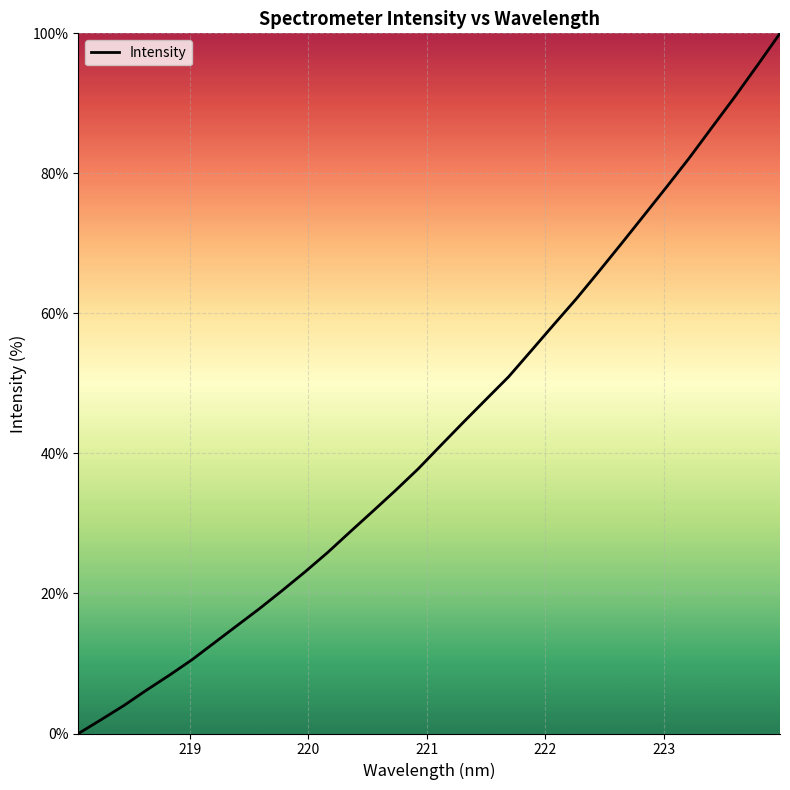

What is the difference between the maximum and minimum values?

100.0